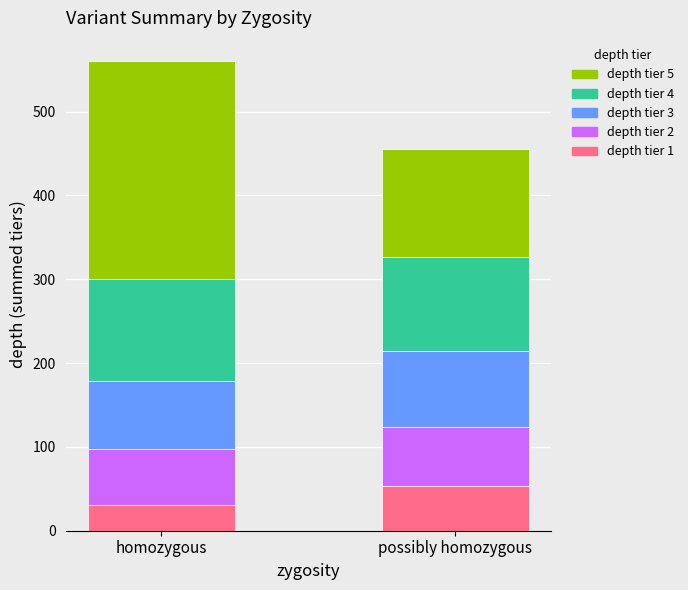

Rank the categories by depth tier 1 value from lowest to highest.

homozygous, possibly homozygous